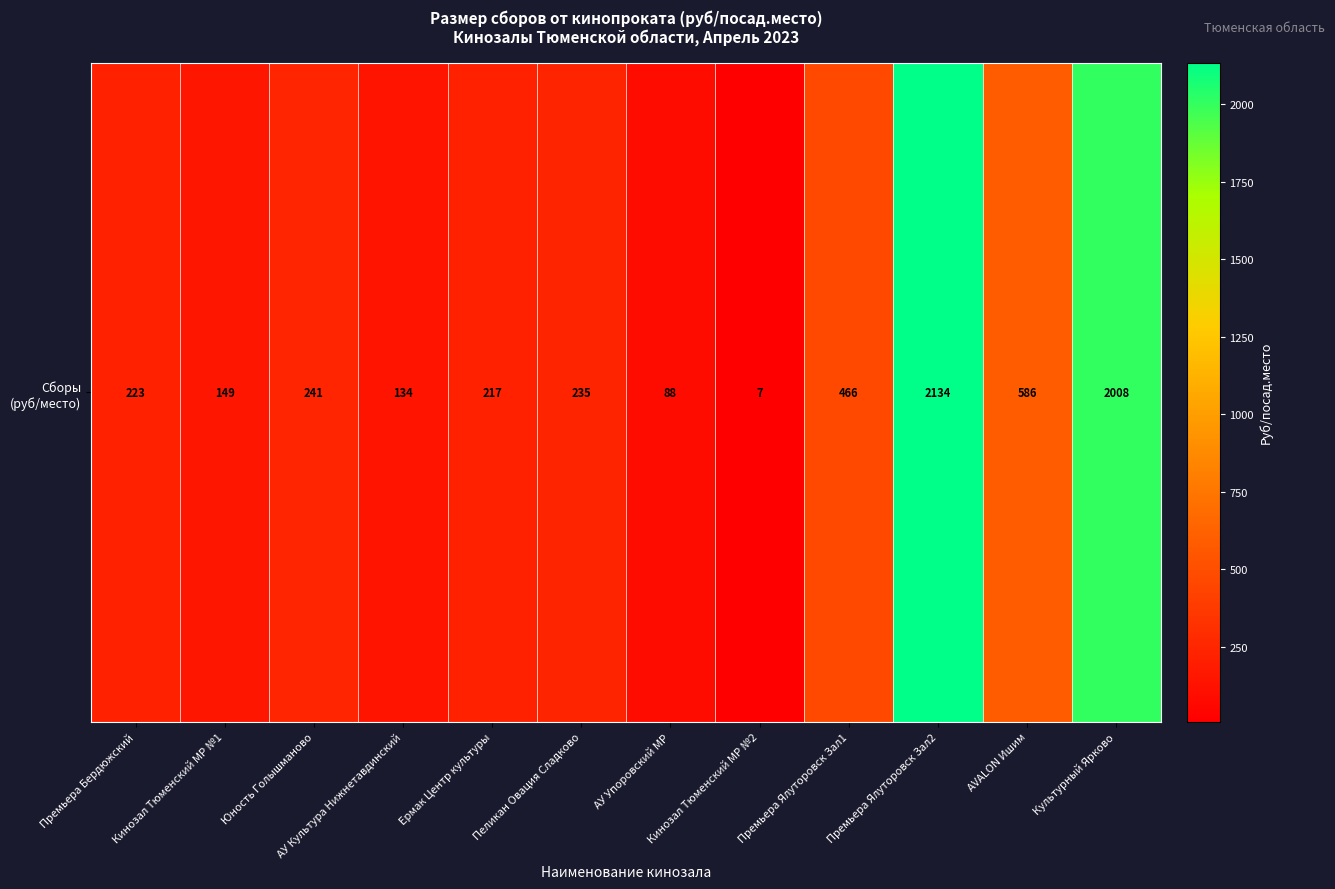

The value at Премьера Ялуторовск Зал2 is 432.9. True or false?

False